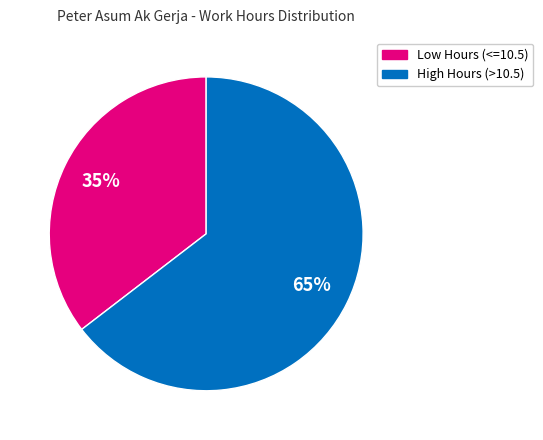

Is there any slice that represents more than half of the pie?

Yes